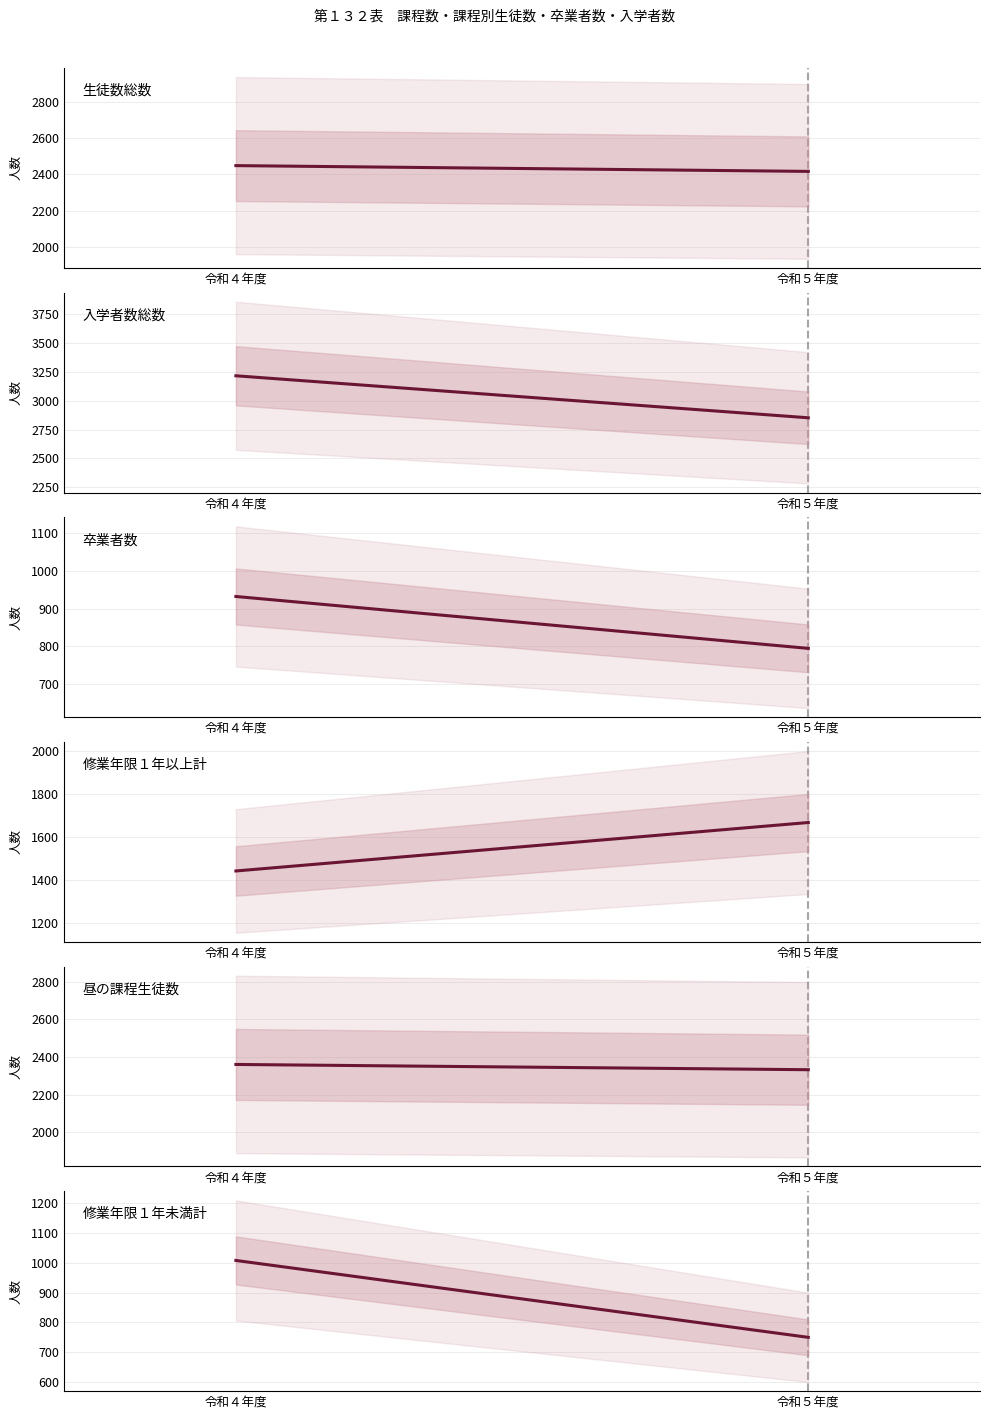

Which series has the widest spread of values?

入学者数総数